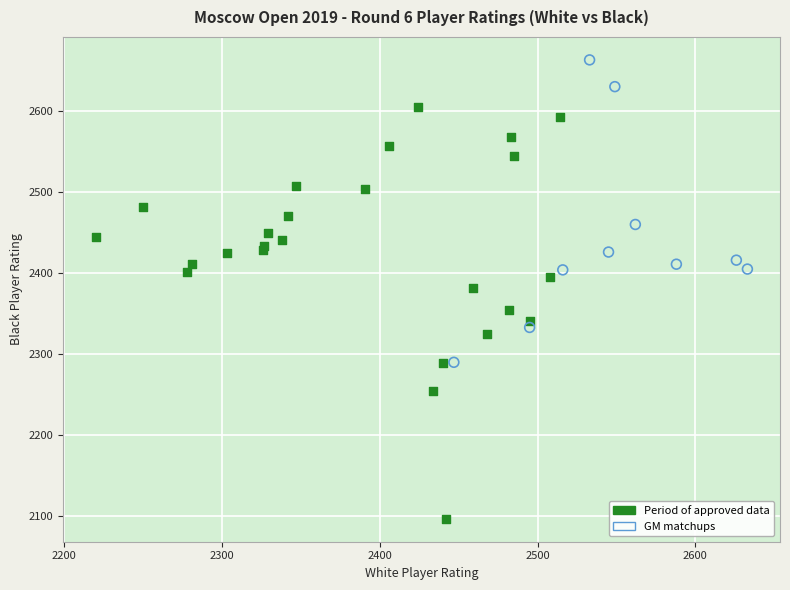

Which series contains the highest Y value?

GM matchups